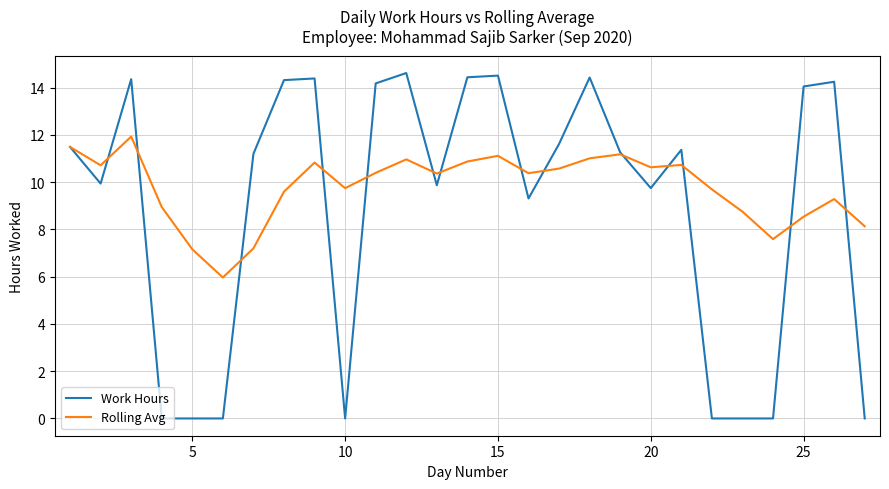

What is the lowest value of the Rolling Avg series?

6.0